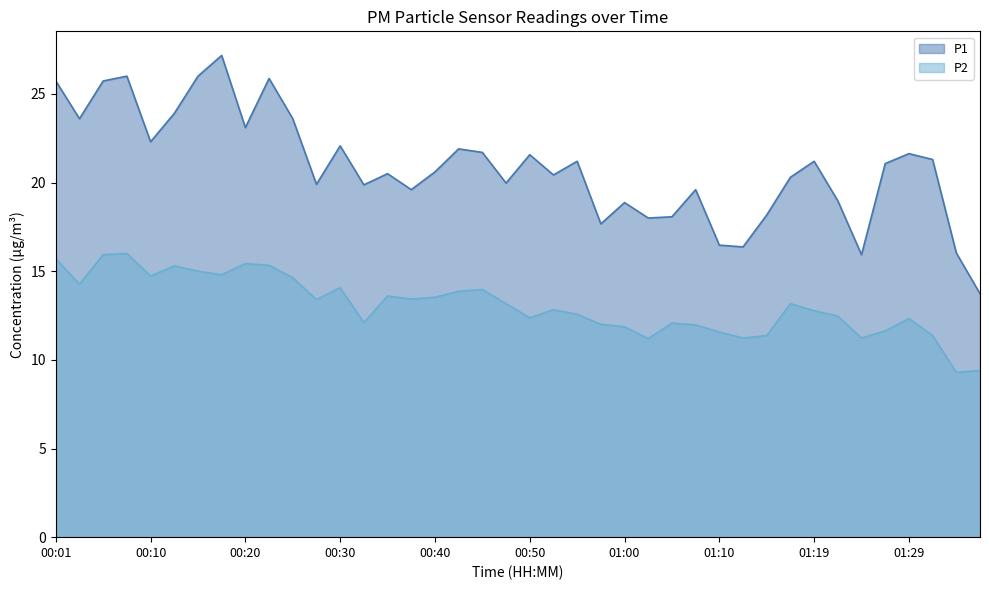

Reading left to right, what are all the values shown in this chart?

P1: 00:01=25.7	00:03=23.6	00:05=25.7	00:08=26.0	00:10=22.3	00:13=23.9	00:15=26.0	00:18=27.2	00:20=23.1	00:23=25.9	00:25=23.6	00:28=19.9	00:30=22.1	00:33=19.9	00:35=20.5	00:37=19.6	00:40=20.6	00:42=21.9	00:45=21.7	00:47=20.0	00:50=21.6	00:52=20.4	00:55=21.2	00:57=17.7	01:00=18.9	01:02=18.0	01:05=18.1	01:07=19.6	01:10=16.5	01:12=16.4	01:14=18.2	01:17=20.3	01:19=21.2	01:22=19.0	01:24=15.9	01:27=21.1	01:29=21.6	01:32=21.3	01:34=16.0	01:37=13.7
P2: 00:01=15.7	00:03=14.3	00:05=15.9	00:08=16.0	00:10=14.7	00:13=15.3	00:15=15.0	00:18=14.8	00:20=15.4	00:23=15.3	00:25=14.6	00:28=13.4	00:30=14.1	00:33=12.1	00:35=13.6	00:37=13.4	00:40=13.5	00:42=13.9	00:45=14.0	00:47=13.2	00:50=12.4	00:52=12.8	00:55=12.6	00:57=12.0	01:00=11.9	01:02=11.2	01:05=12.1	01:07=12.0	01:10=11.6	01:12=11.2	01:14=11.4	01:17=13.2	01:19=12.8	01:22=12.5	01:24=11.2	01:27=11.6	01:29=12.3	01:32=11.4	01:34=9.3	01:37=9.4